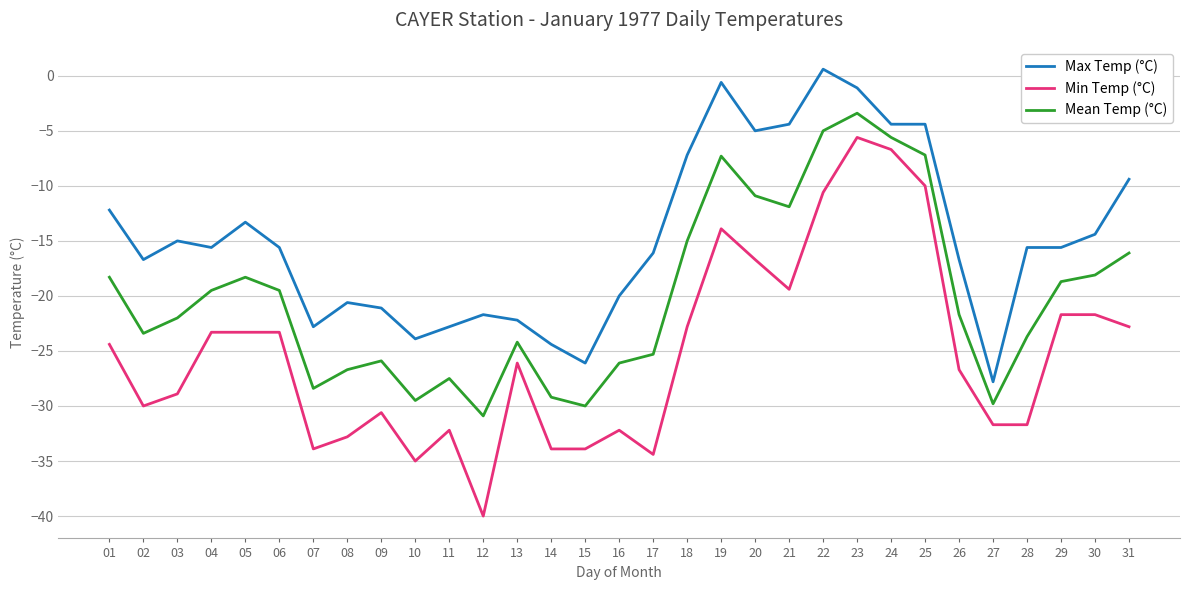

What is the difference between the highest and lowest values at 13?

3.9